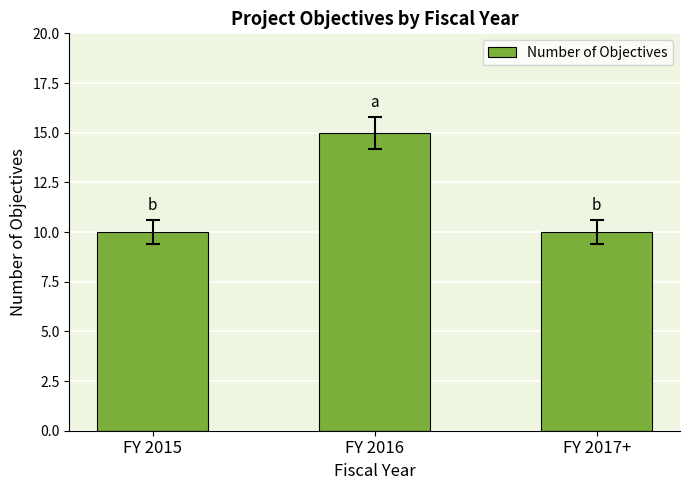

What position from the left is FY 2017+?

3